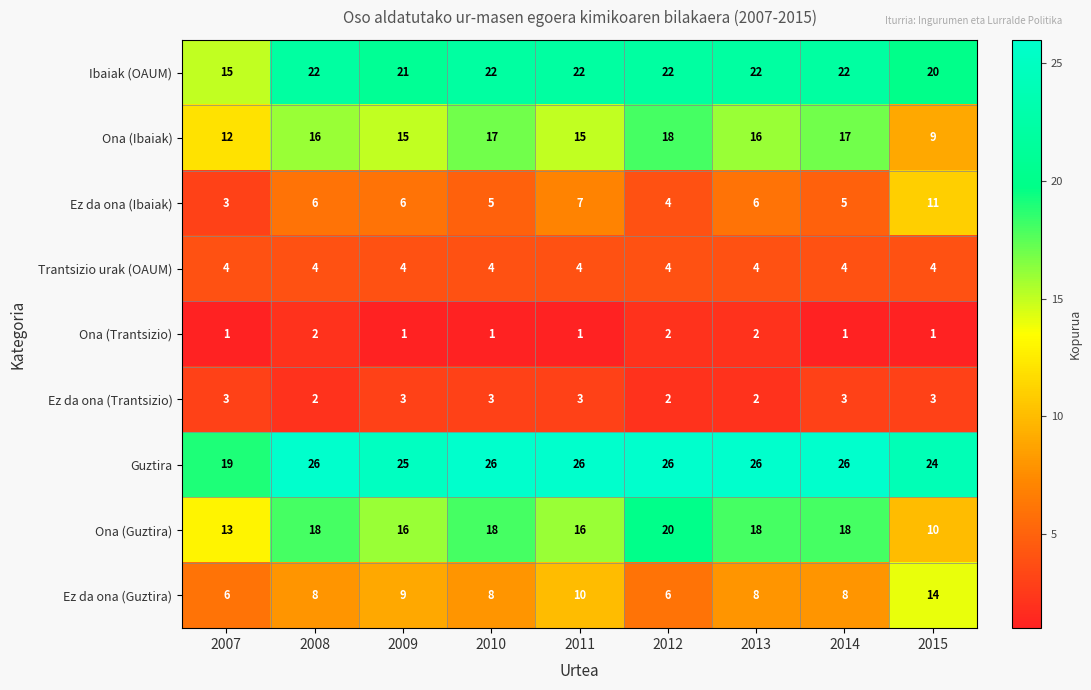

What is the average value of the Ez da ona (Trantsizio) series?

3